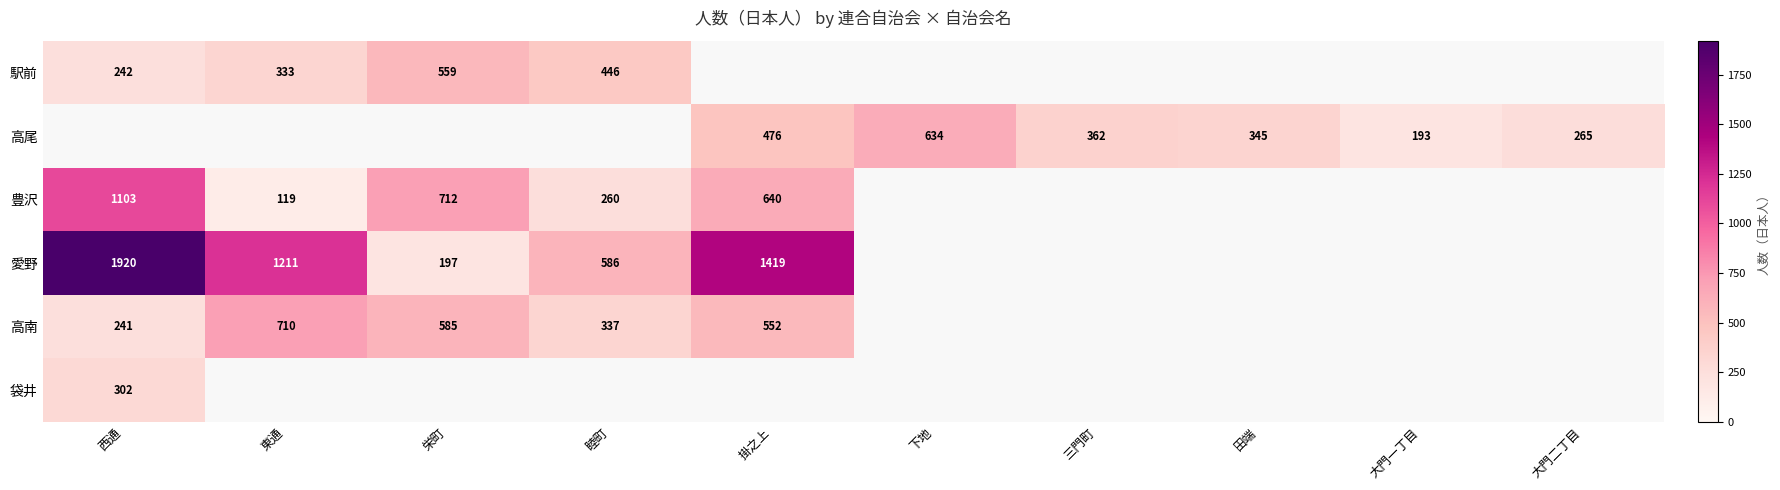

Is it true that 高南 equals 710 at 東通?

True